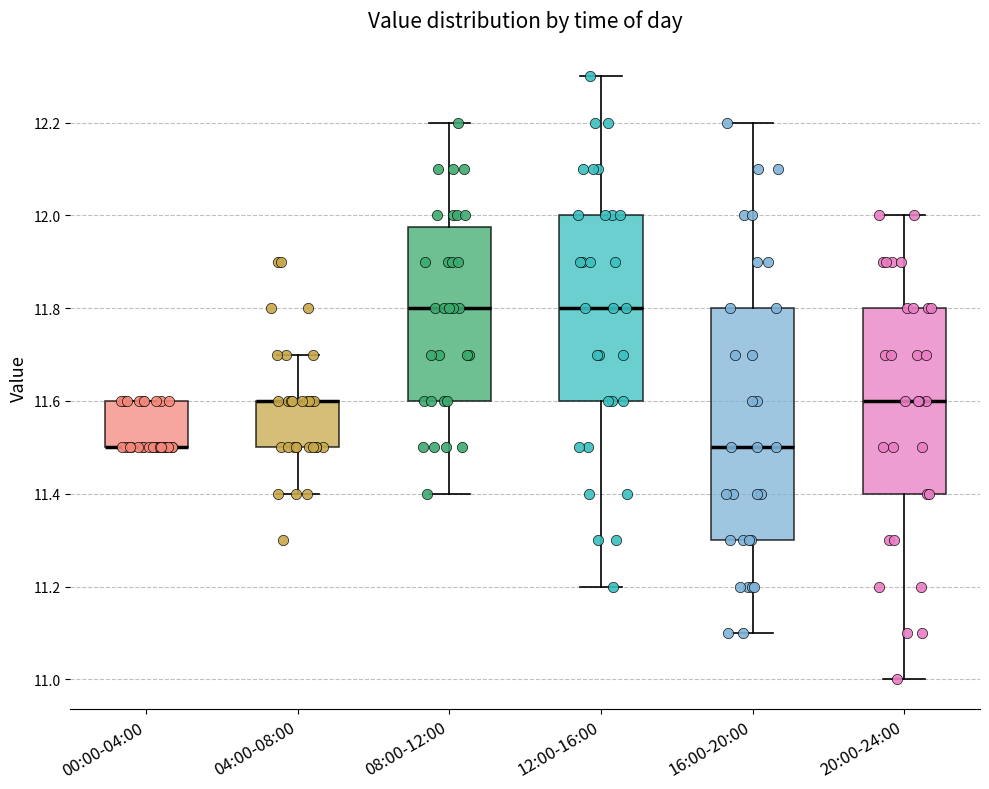

Comparing the boxes themselves (not the whiskers), which one is the tallest?

16:00-20:00